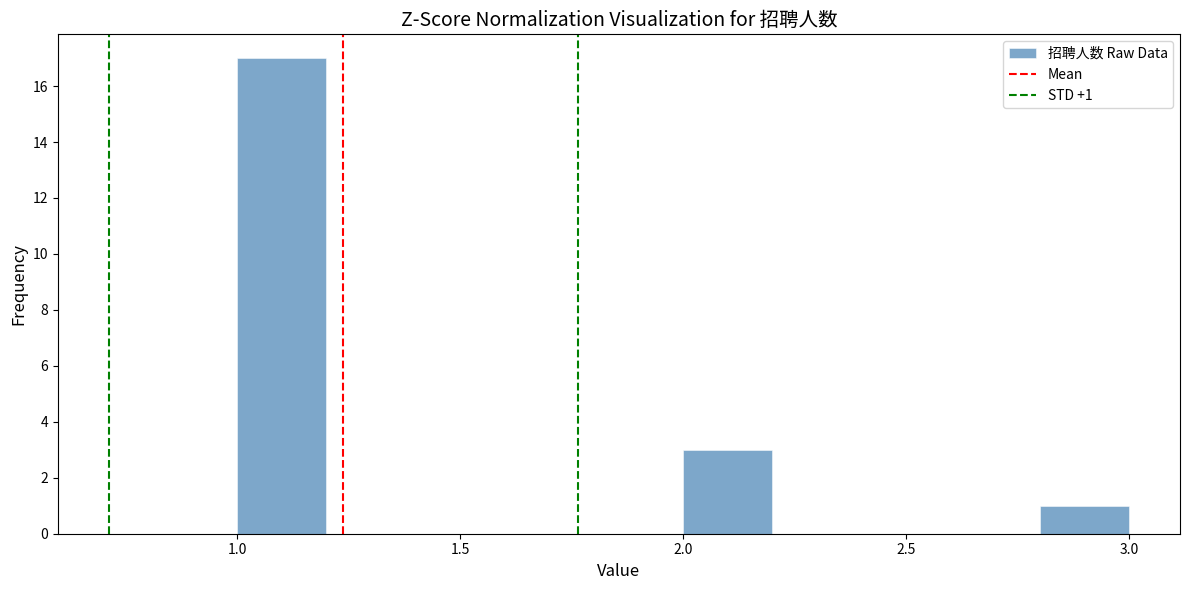

Which range on the x-axis has the tallest bar?

1.0 to 1.2